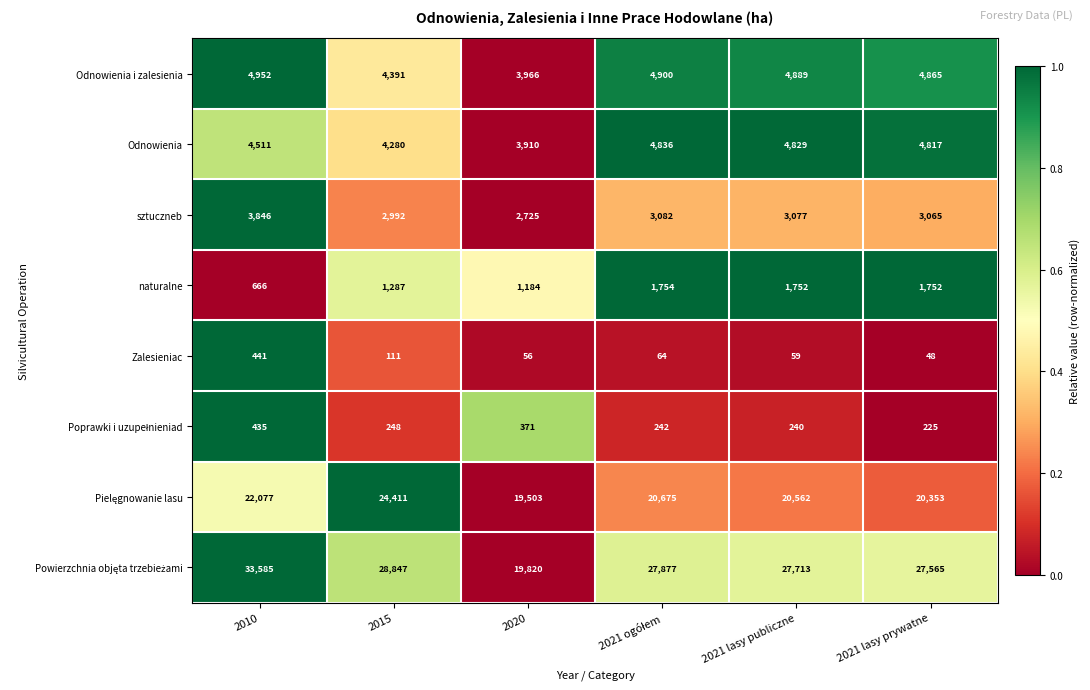

At which category is the sum across all series the highest?

2010